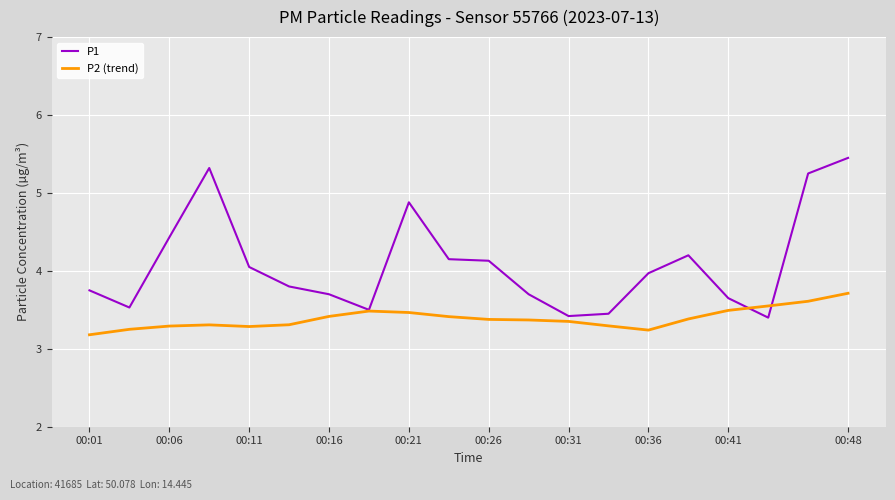

List the series in order of their overall mean, lowest first.

P2 (trend), P1